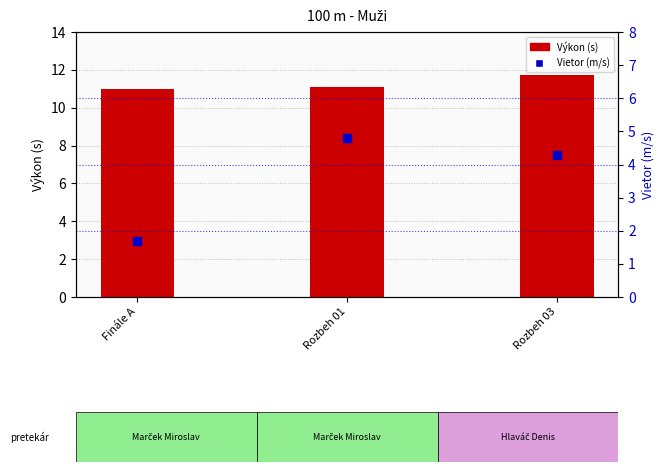

Which series contains the highest Y value?

Výkon